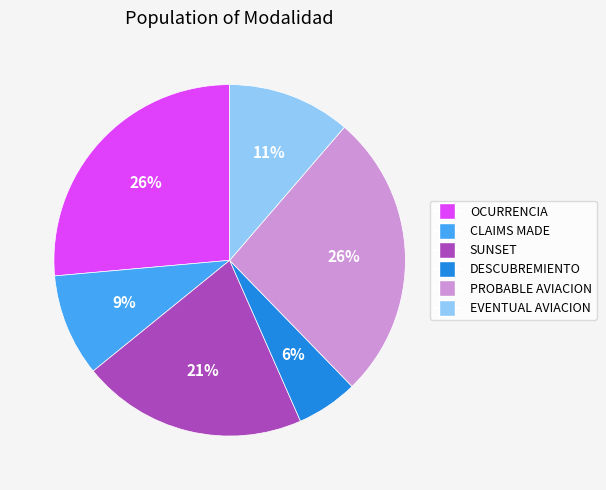

How many slices are in this pie chart?

6